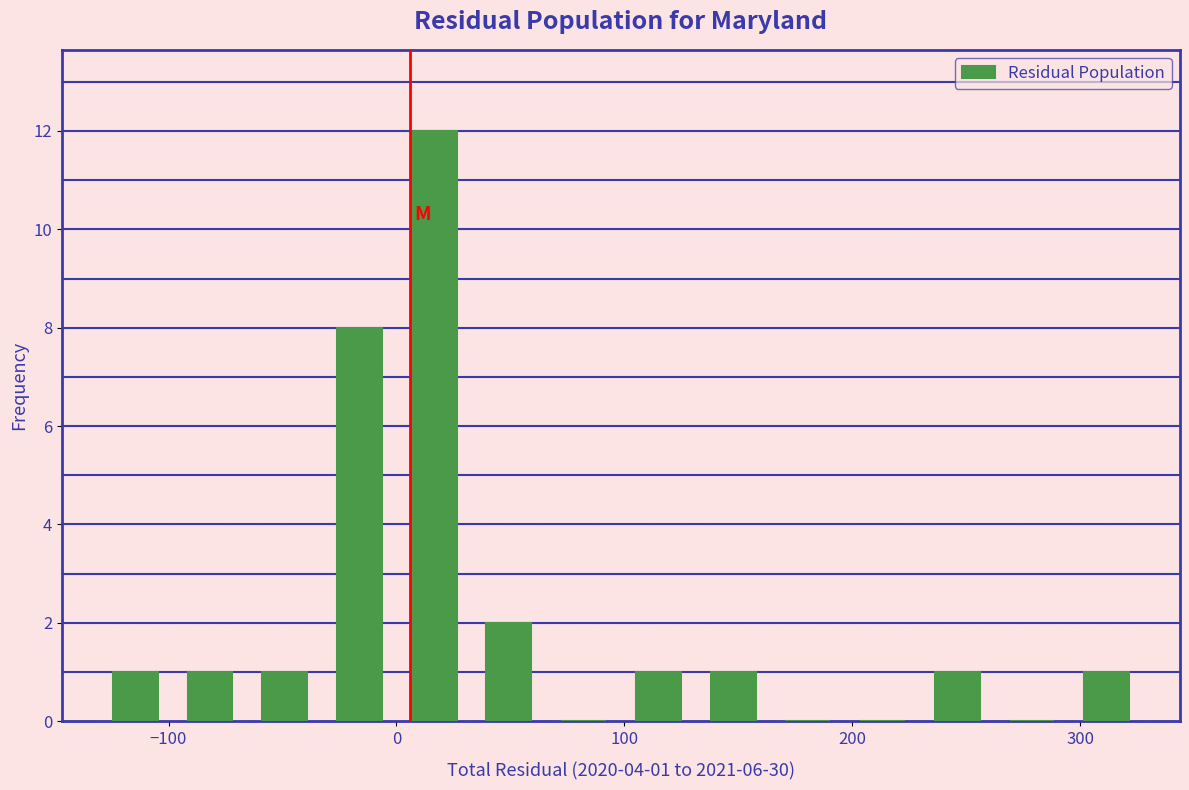

Around what value on the x-axis is the tallest bar? Give the approximate position of its centre, as read against the axis.

20